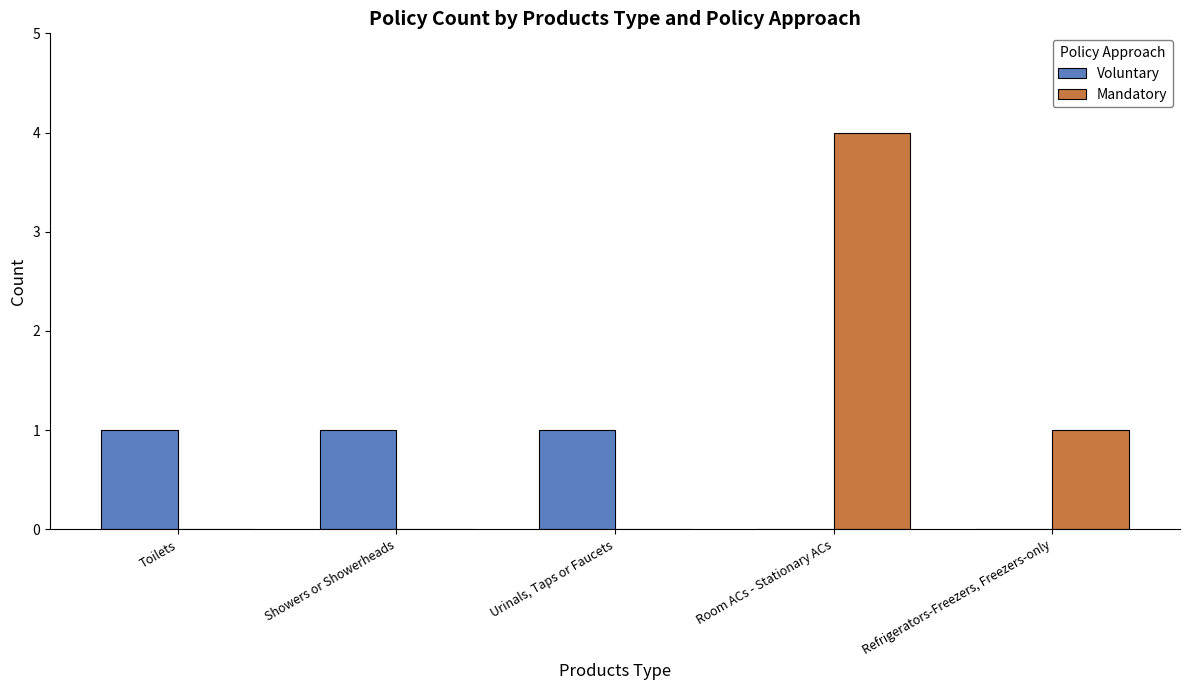

What is the spread (max minus min) of values at Refrigerators-Freezers, Freezers-only?

1